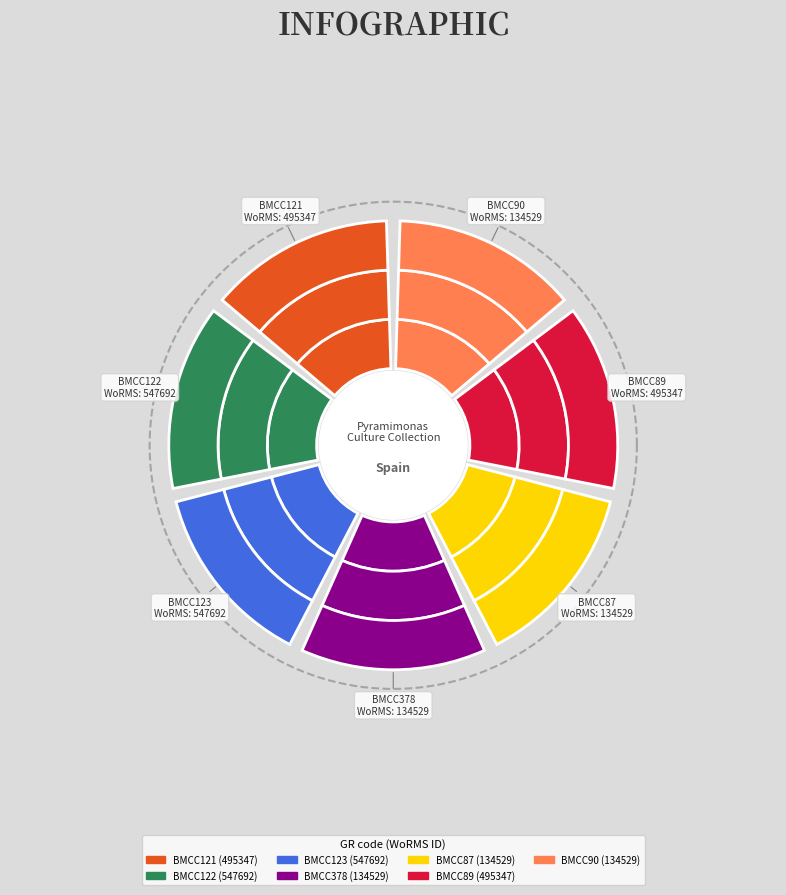

Approximately how many times larger is the value at BMCC122 compared to BMCC121?

1.1